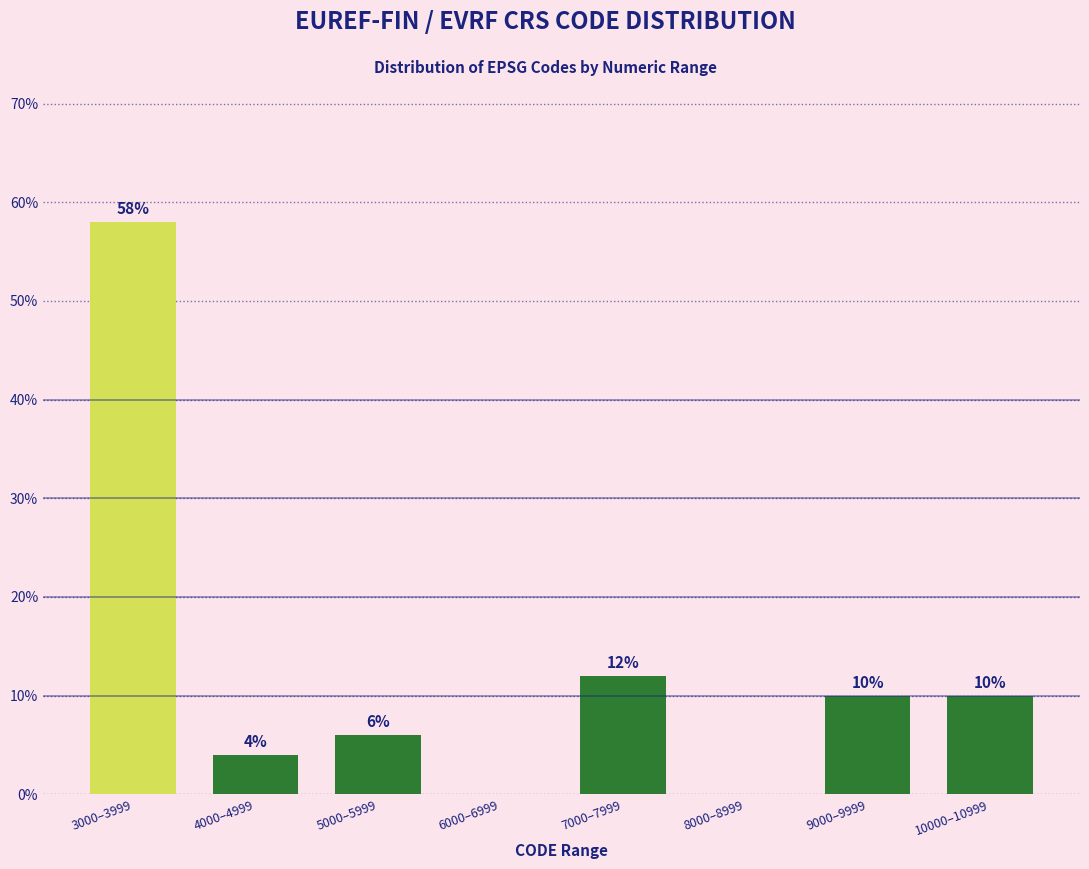

Reading right to left, extract all data points from this chart.

10000–10999=10.0	9000–9999=10.0	8000–8999=0.0	7000–7999=12.0	6000–6999=0.0	5000–5999=6.0	4000–4999=4.0	3000–3999=58.0